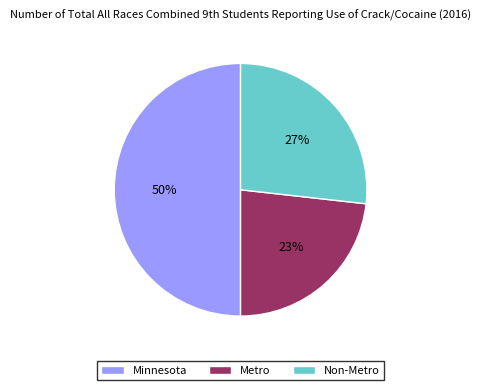

Which slice is the largest?

Minnesota